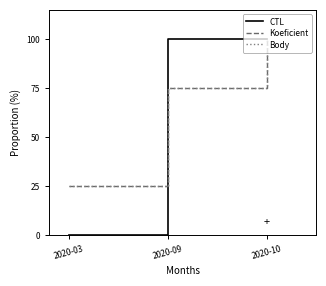

What is the difference between the maximum and second lowest values in the Body series?

0.2